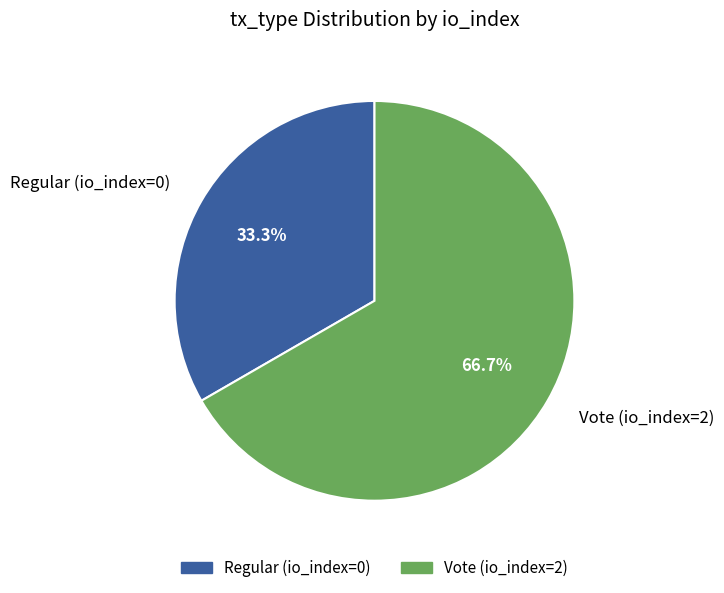

Which category accounts for the majority?

Vote (io_index=2)